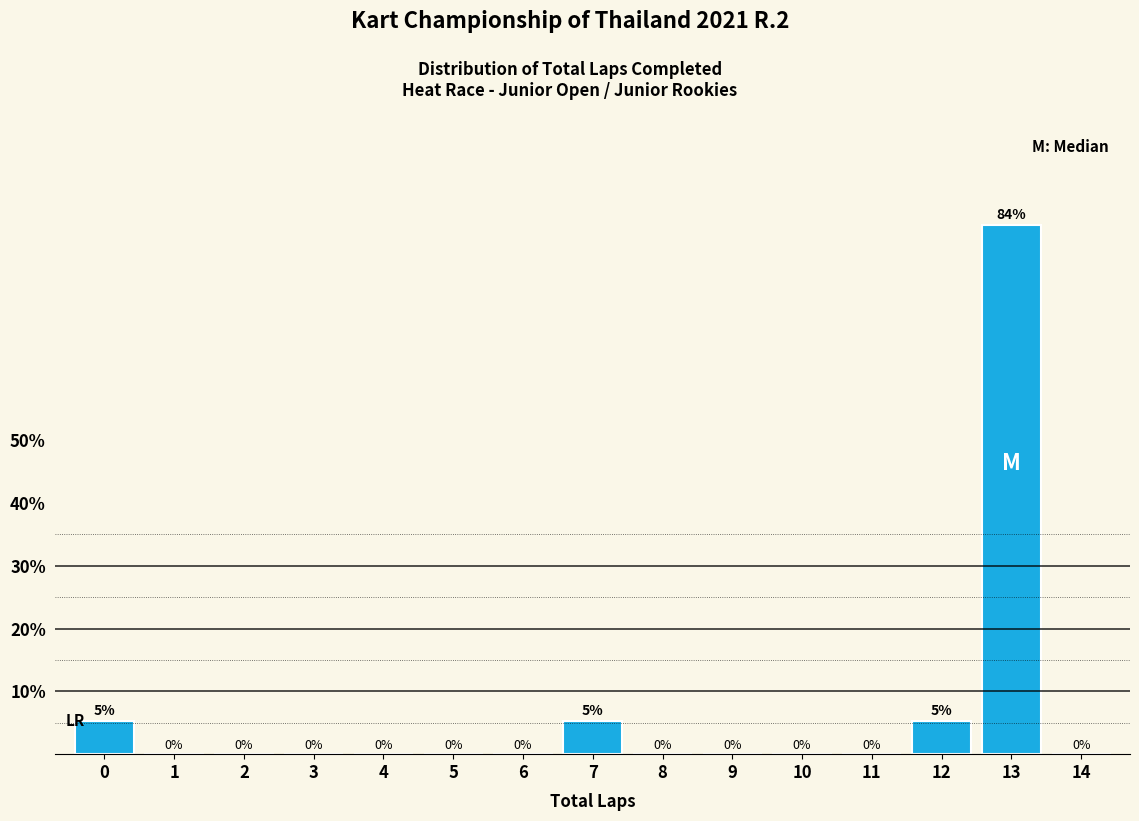

Read the value at 13.

84.2